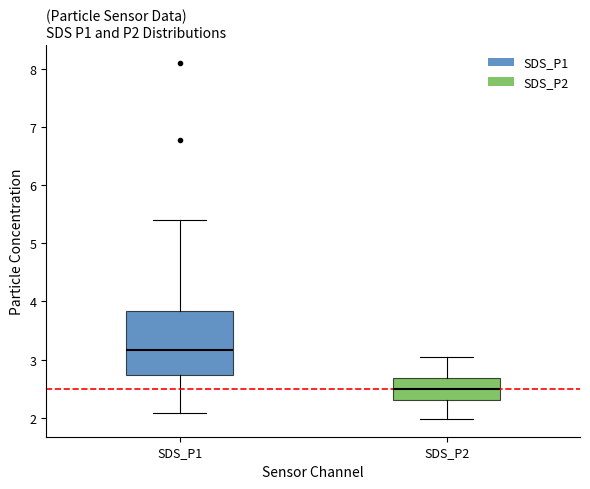

Which box's median line is the highest?

SDS_P1